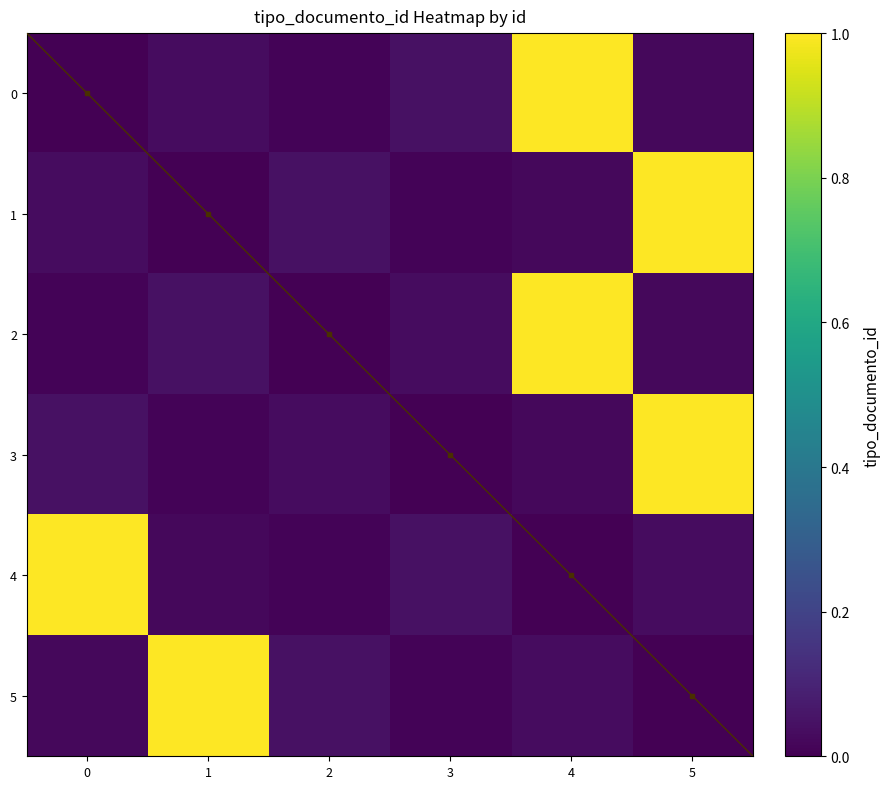

What is the difference between the maximum and minimum values in the EsHP7Nt8GSA%253D series?

1.0